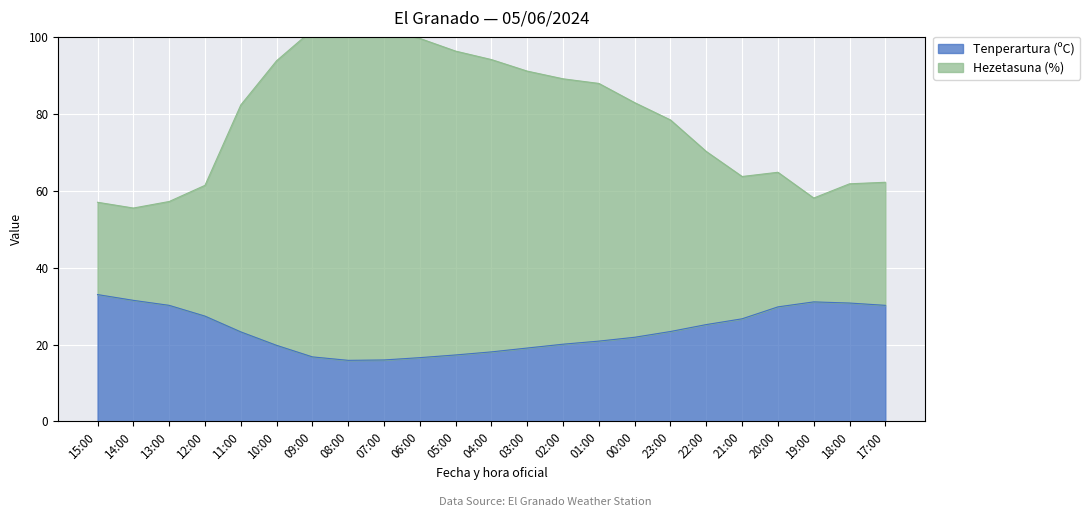

At how many categories does at least one series exceed 82?

12